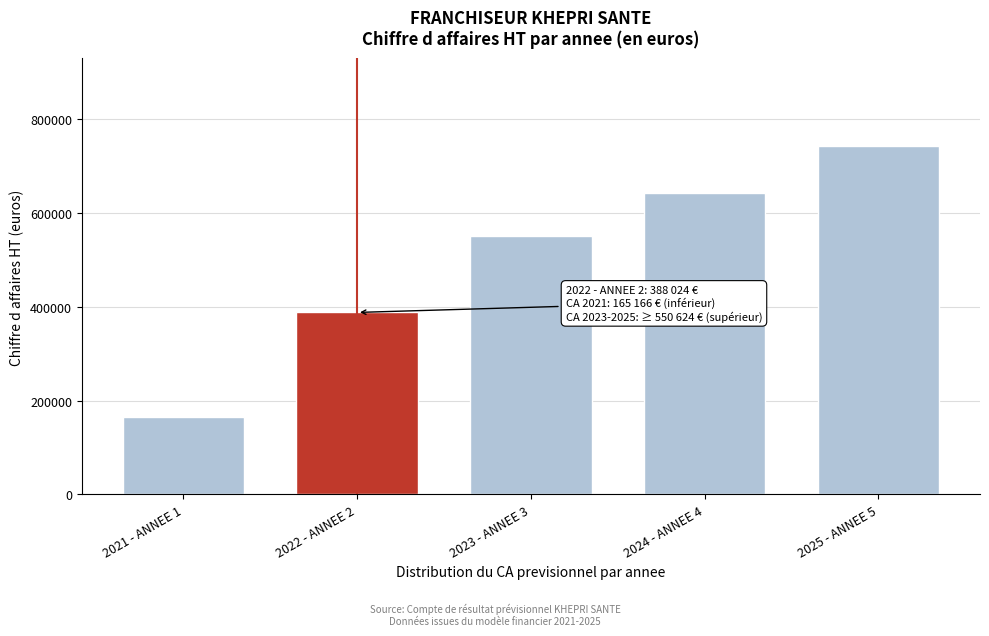

Reading left to right, transcribe all the data shown in this chart.

165166	388024	550624	643424	743824